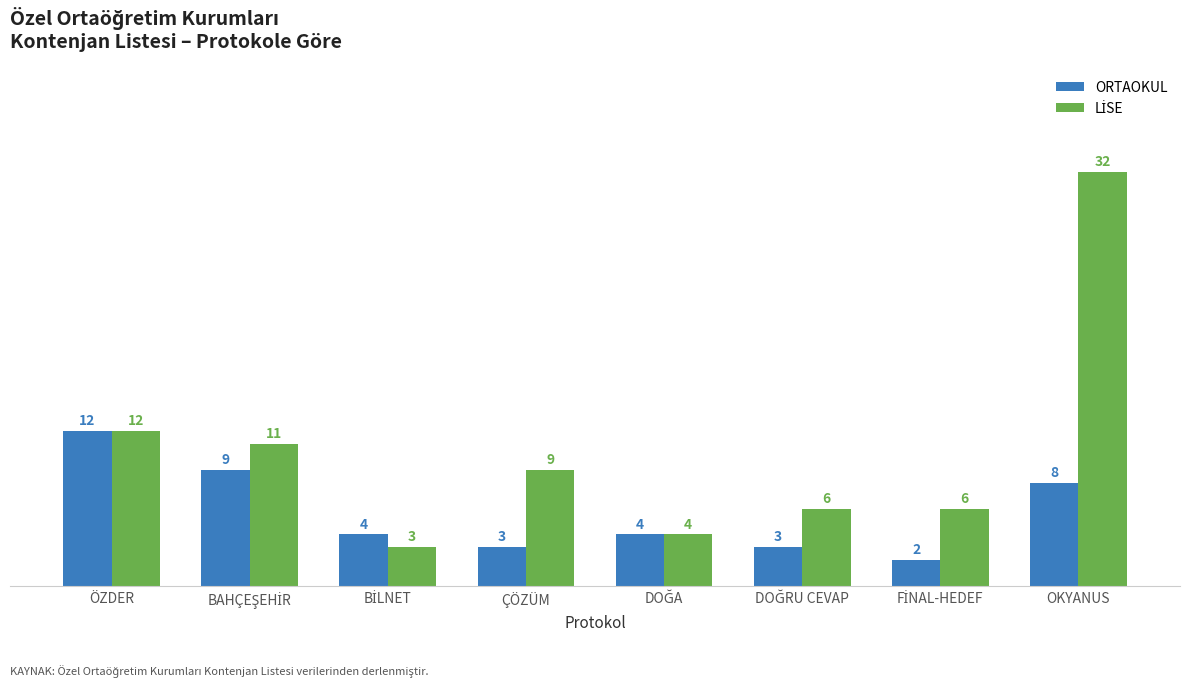

What is the total value across all series at OKYANUS?

40